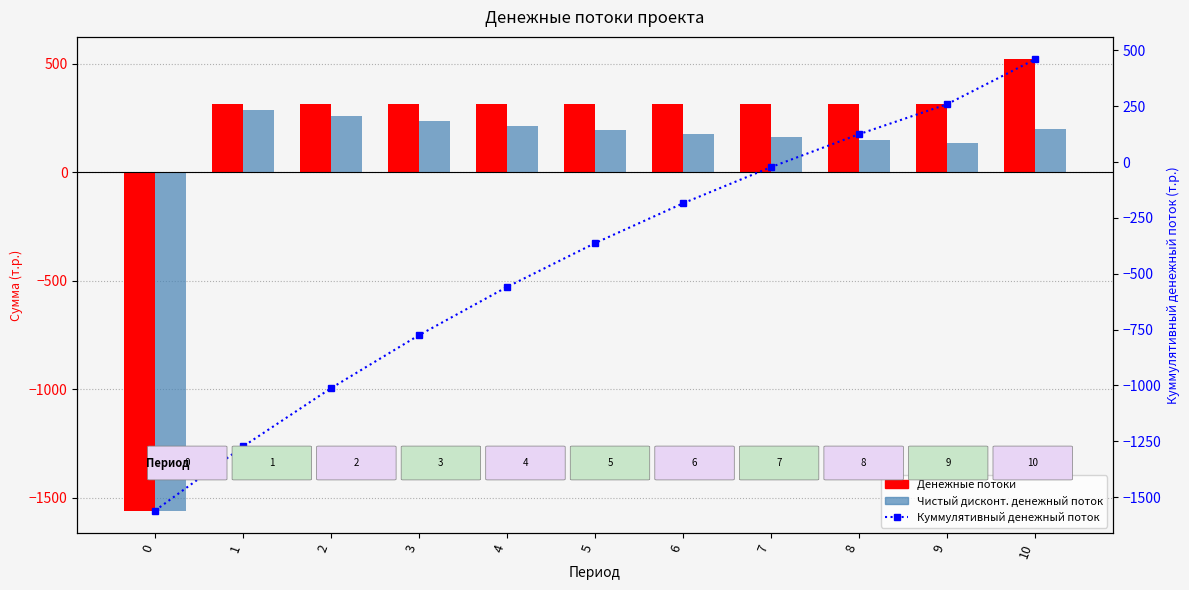

Which series has the widest spread of values?

Денежные потоки